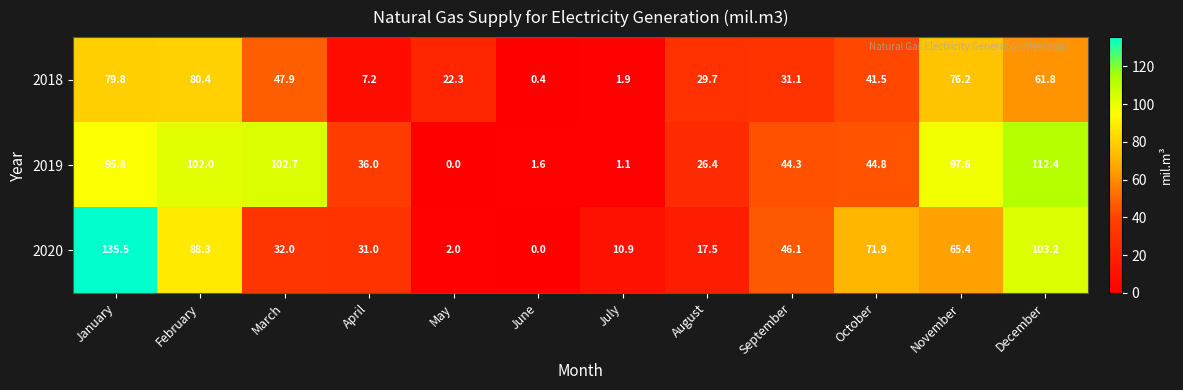

The 2020 series shows 88.3 at February. True or false?

True